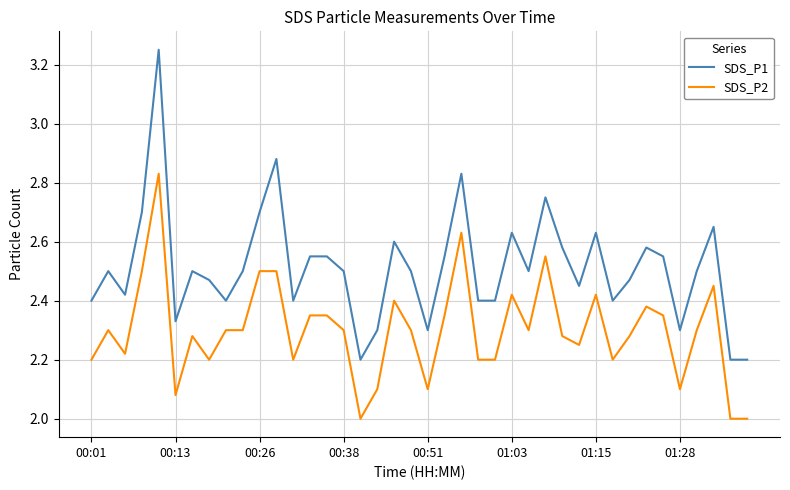

How many SDS_P1 values are between 2 and 3?

39